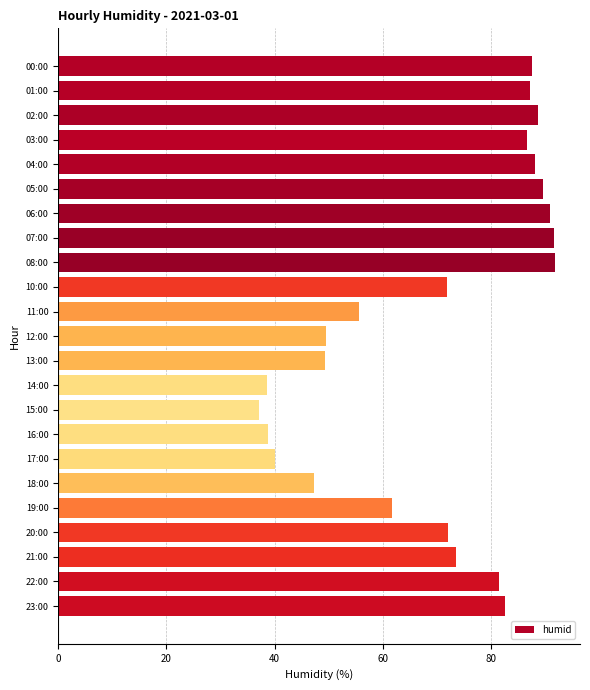

The chart shows a value of 55.7 at 11:00. True or false?

True